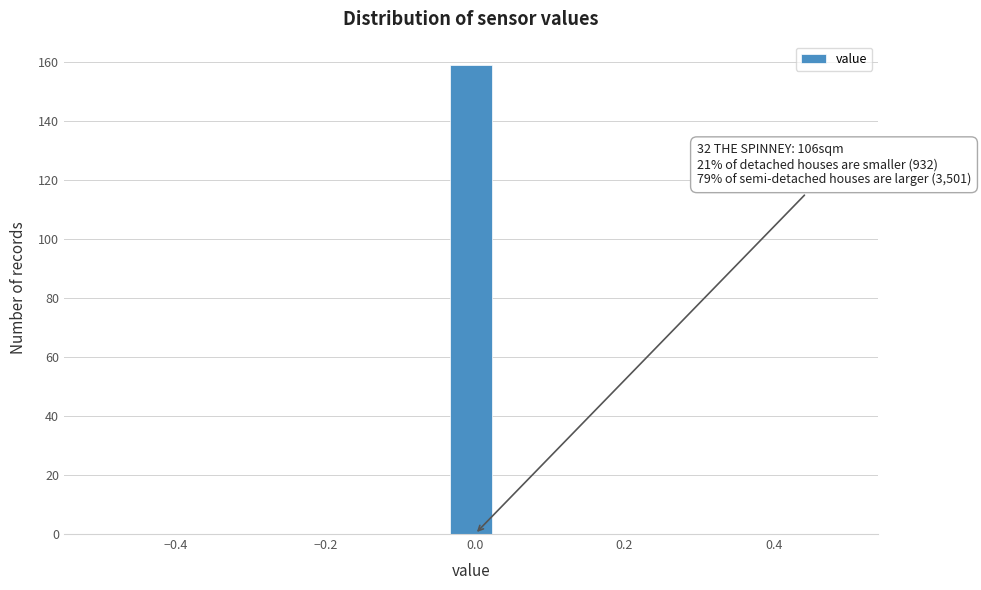

Read against the x-axis, roughly where is the centre of the tallest bar?

0.00